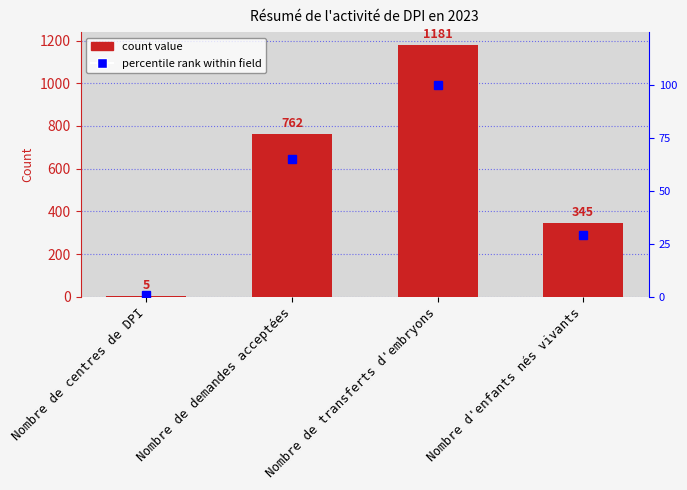

Reading left to right, list all the values displayed in this chart.

5	762	1181	345